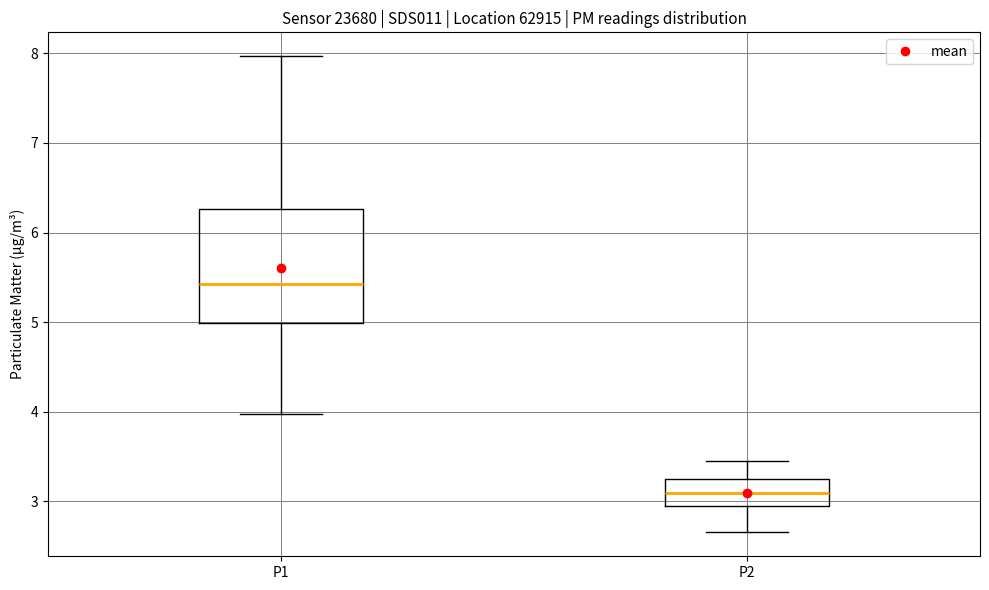

Reading left to right, read every box against the y-axis: the position of its median line, the range the box covers, and the ends of its whiskers. The values are not printed on the chart, so give them approximately, as read against the axis.

P1: median 5.4, box 5.0 to 6.3, whiskers 4.0 to 8.0
P2: median 3.1, box 3.0 to 3.3, whiskers 2.7 to 3.5